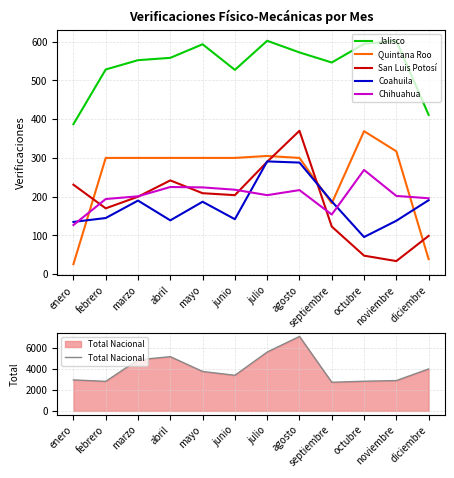

What value does the Quintana Roo series have at septiembre?

183